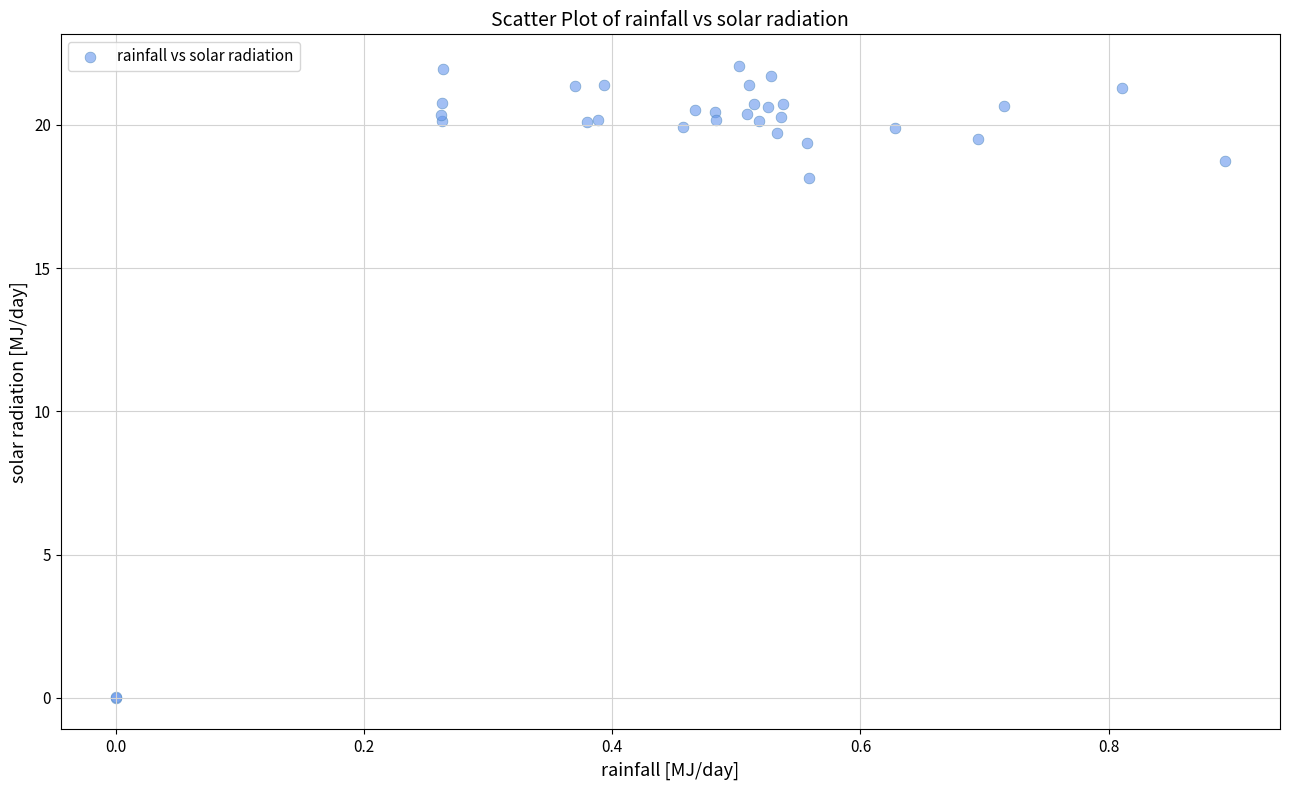

What Y value in the scatter plot is closest to 11?

18.2